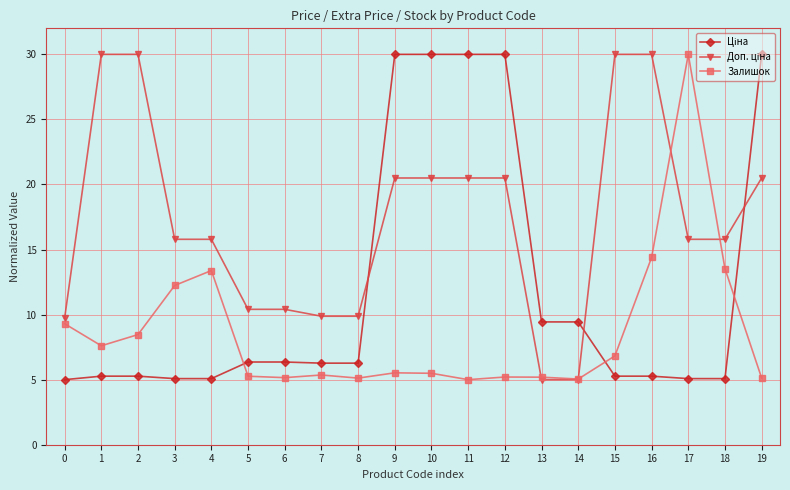

At how many categories does at least one series exceed 15?

13